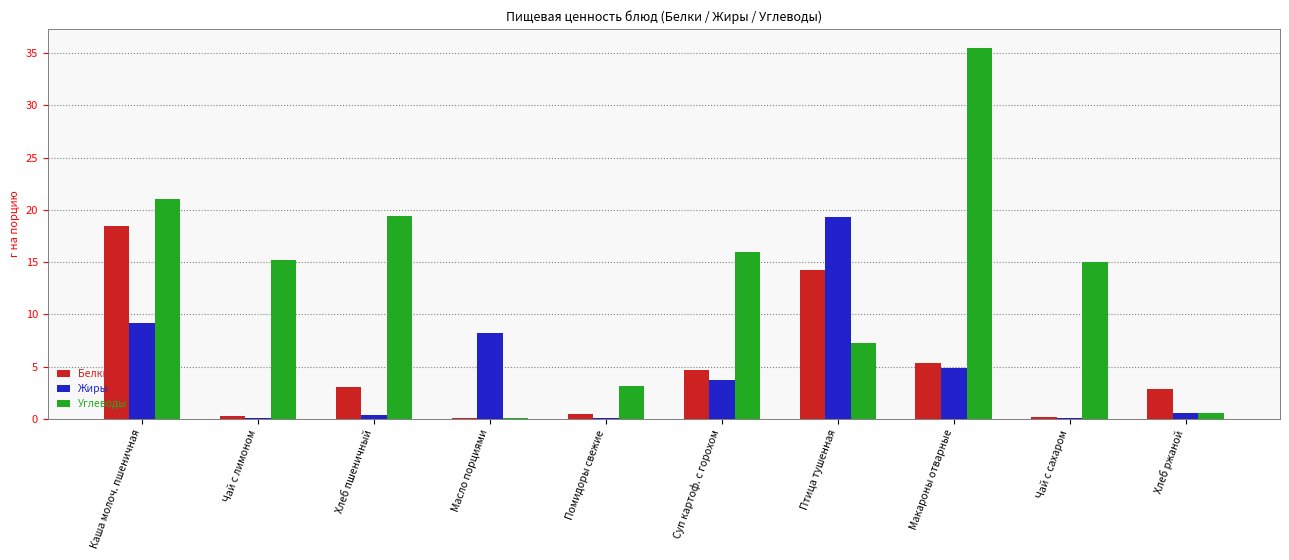

Where does the Жиры series first go above 3?

Каша молоч. пшеничная